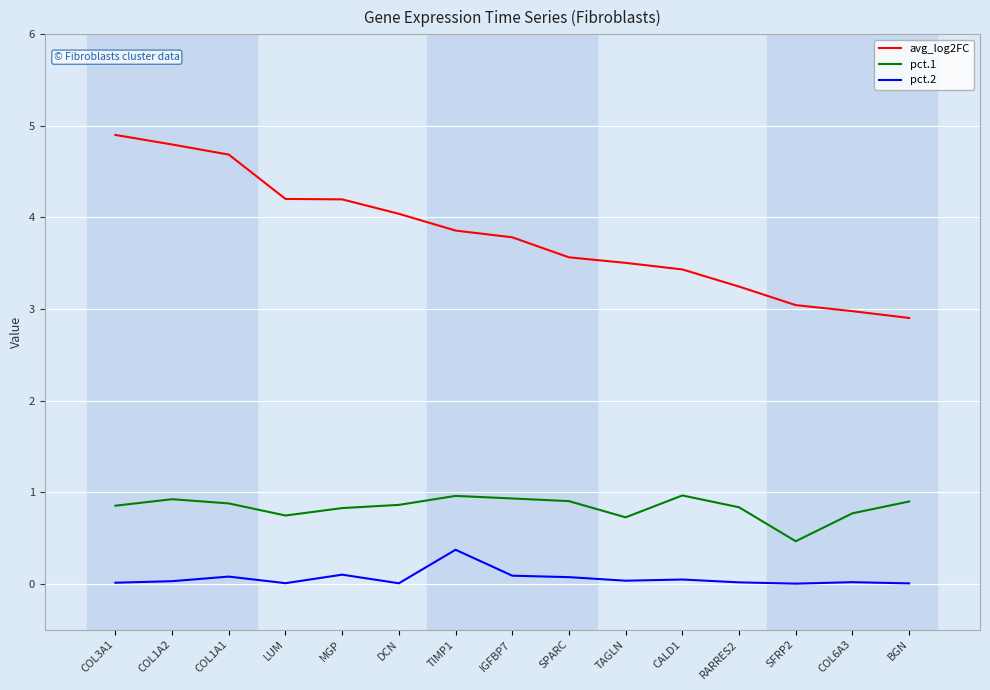

True or false: pct.2 and pct.1 cross at least once.

False